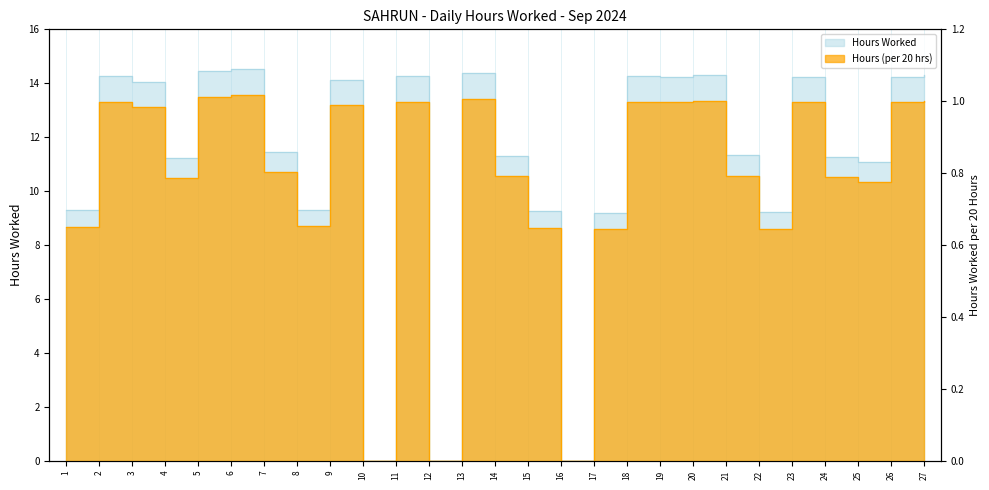

Reading left to right, extract all data points from this chart.

9.3	14.3	14.0	11.2	14.5	14.5	11.5	9.3	14.1	0.0	14.3	0.0	14.4	11.3	9.3	0.0	9.2	14.3	14.2	14.3	11.3	9.2	14.2	11.3	11.1	14.2	14.3